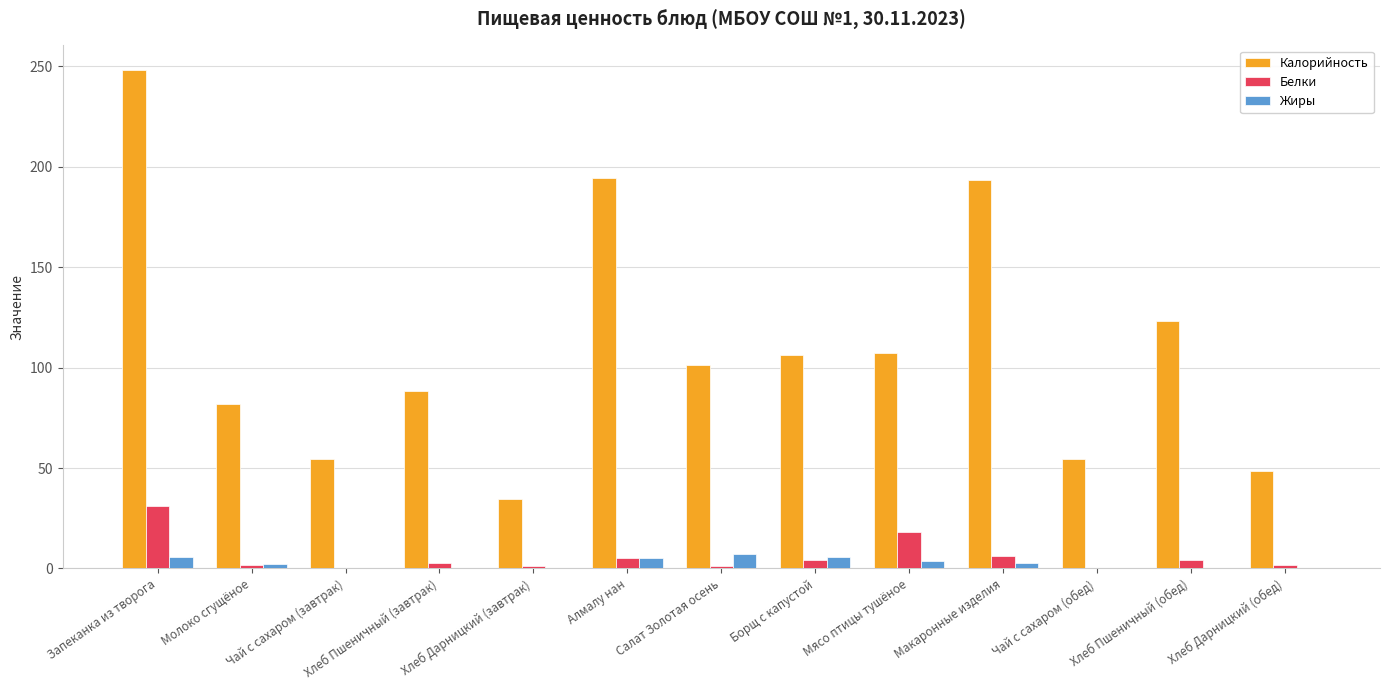

What is the sum of all Калорийность values?

1436.4